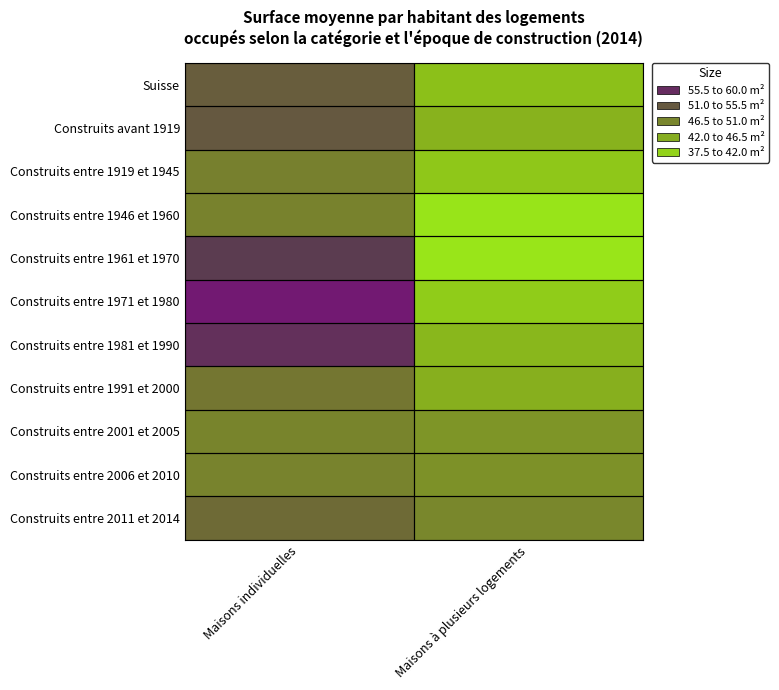

Count the number of data series in this chart.

11